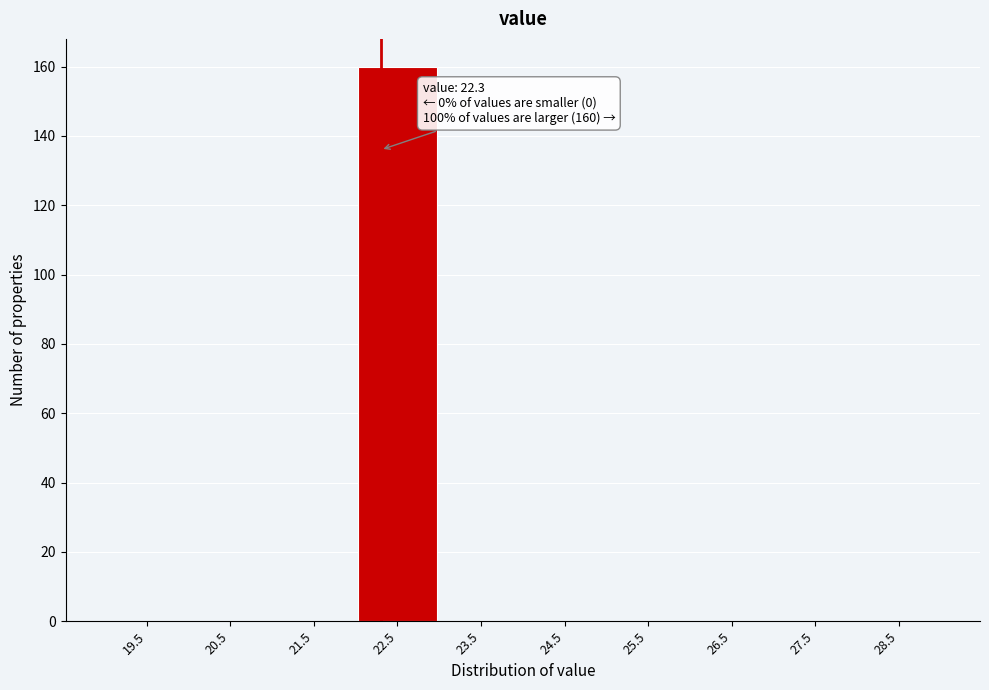

Over which range of the x-axis is the bar tallest?

22 to 23